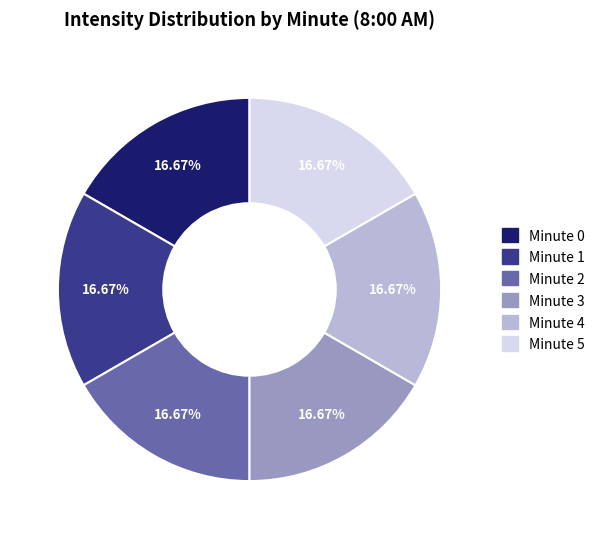

Does Minute 1 represent more than half of the total?

No